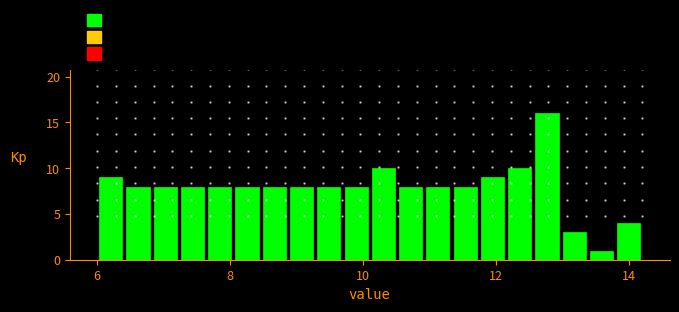

Around what value on the x-axis is the tallest bar? Give the approximate position of its centre, as read against the axis.

12.8